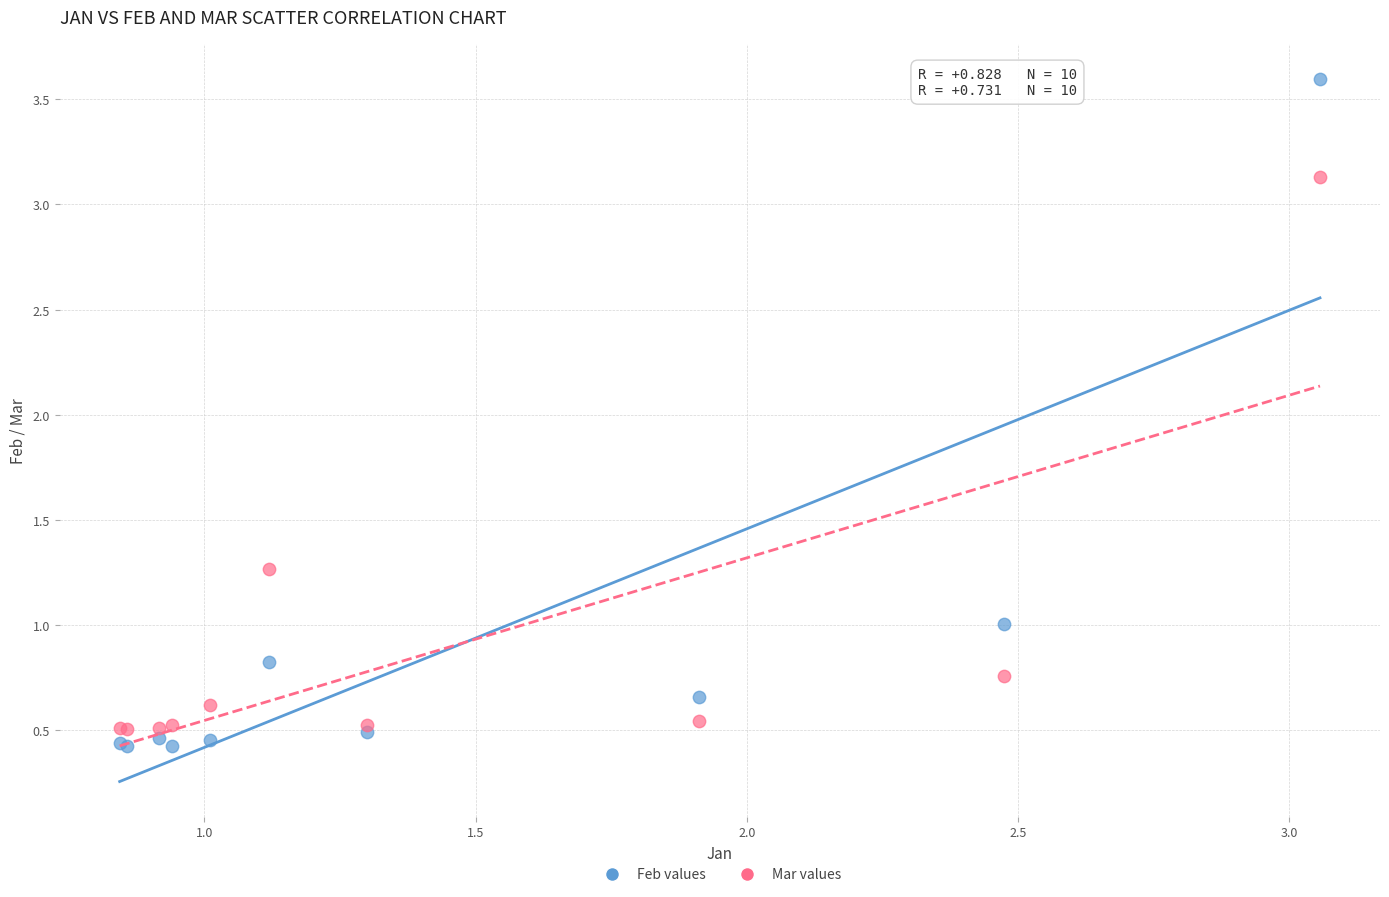

In the Feb values series, what Y value is closest to 2?

1.0